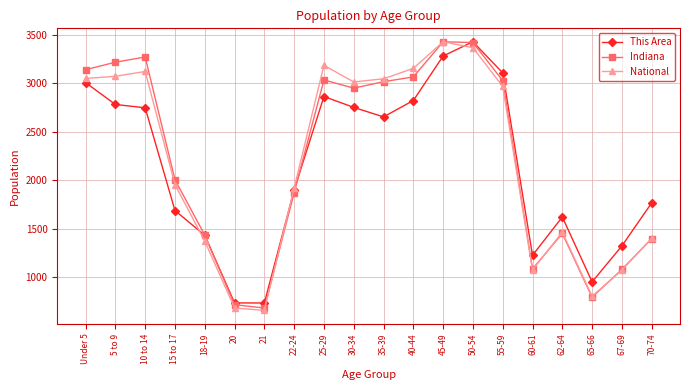

Does the chart have visible grid lines?

Yes